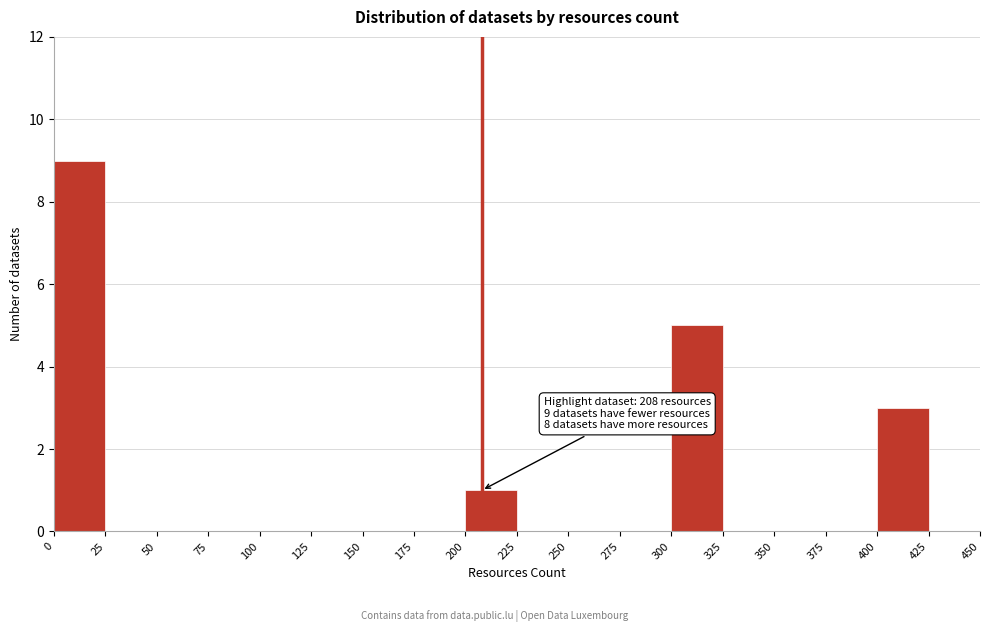

Which range on the x-axis has the tallest bar?

0 to 25